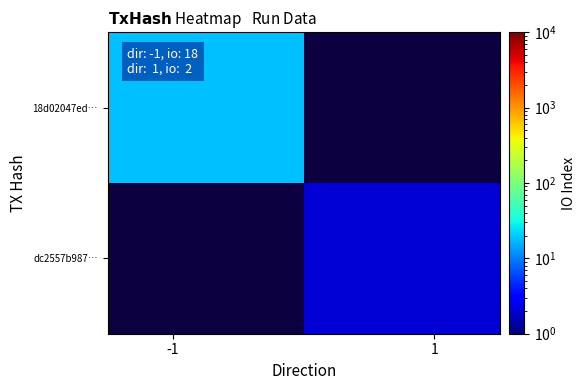

Which series has the widest spread of values?

18d02047ed…